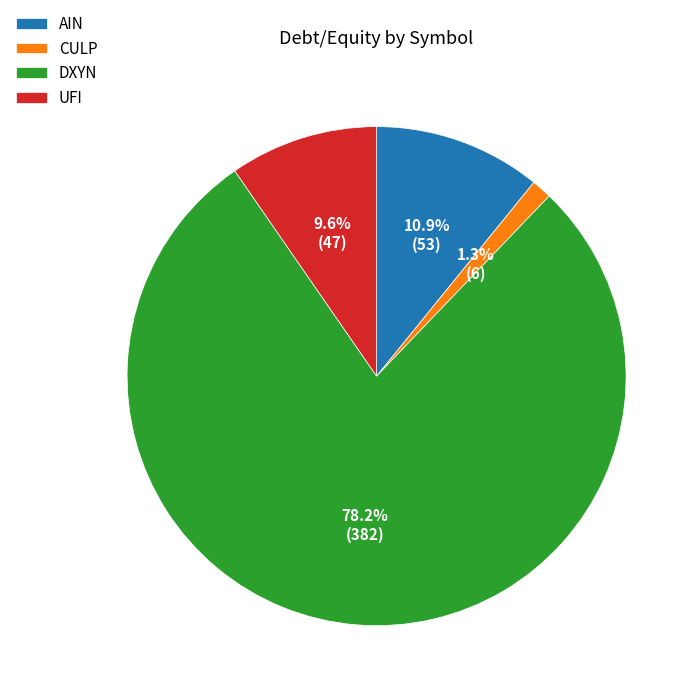

Which has a higher value, DXYN or AIN?

DXYN